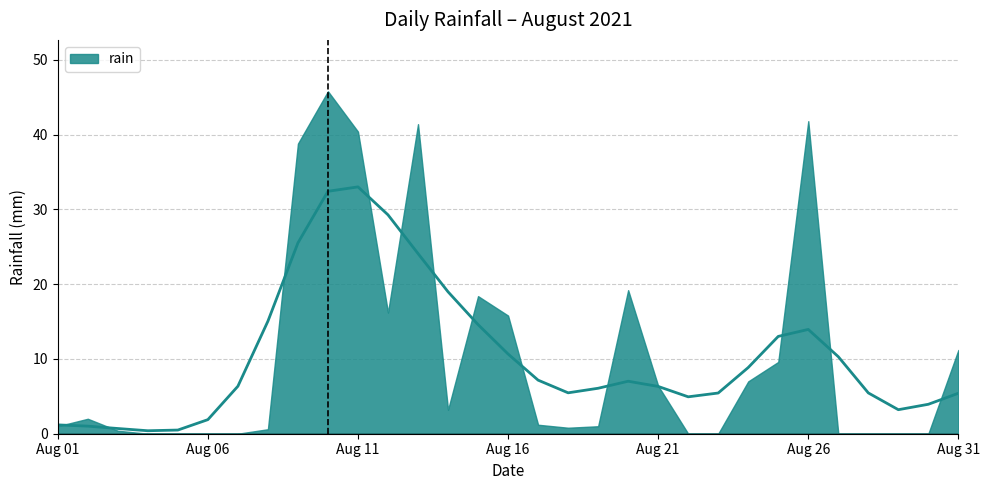

True or false: the data shows 11.2 at 2021-08-31.

True